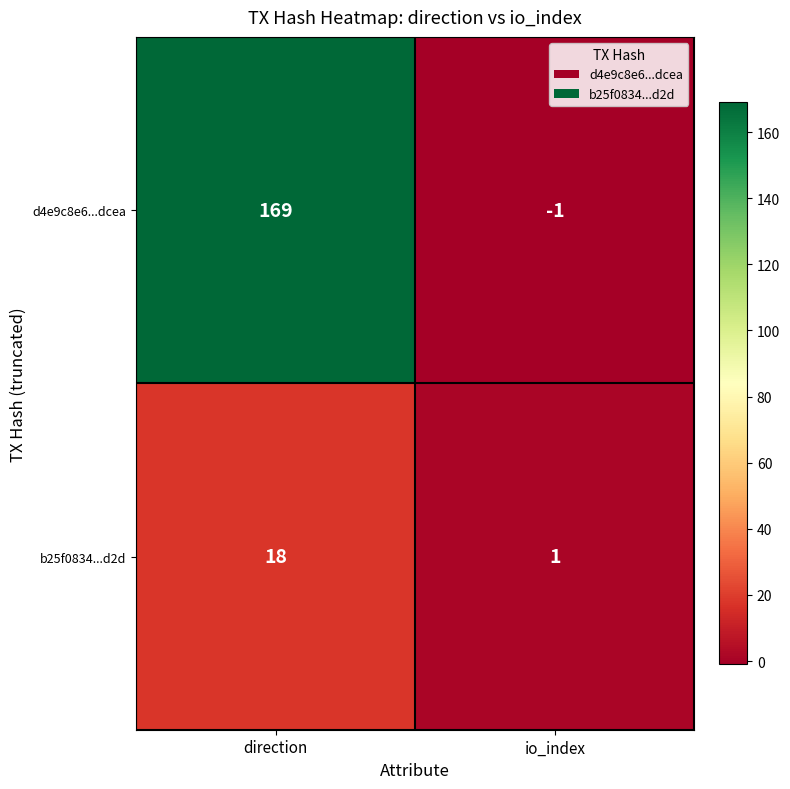

What is the approximate value of b25f0834...d2d at direction?

18